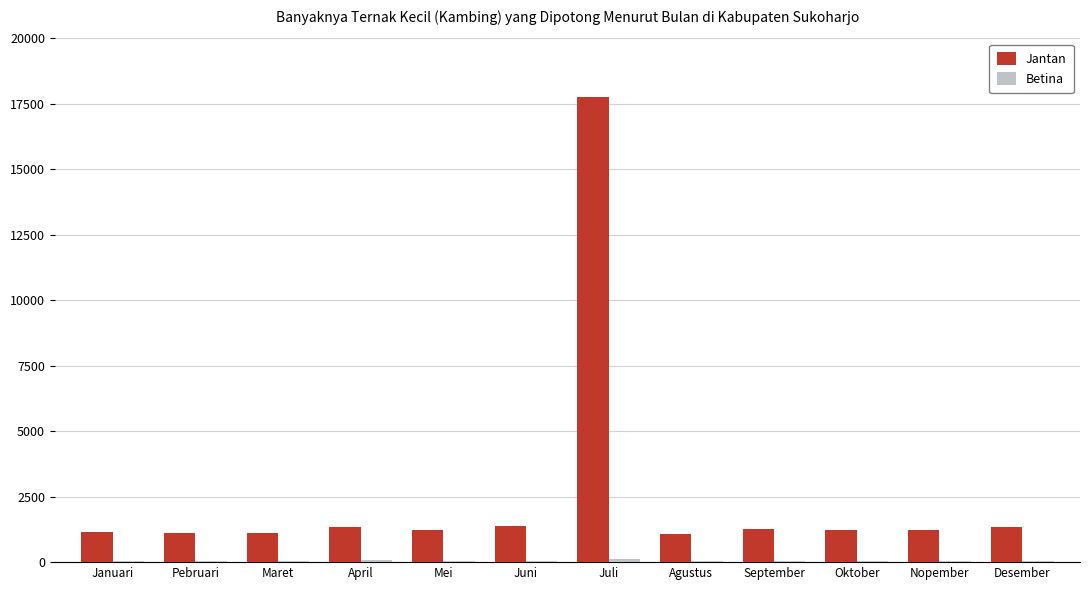

The value of Jantan at Maret is 1123. True or false?

True